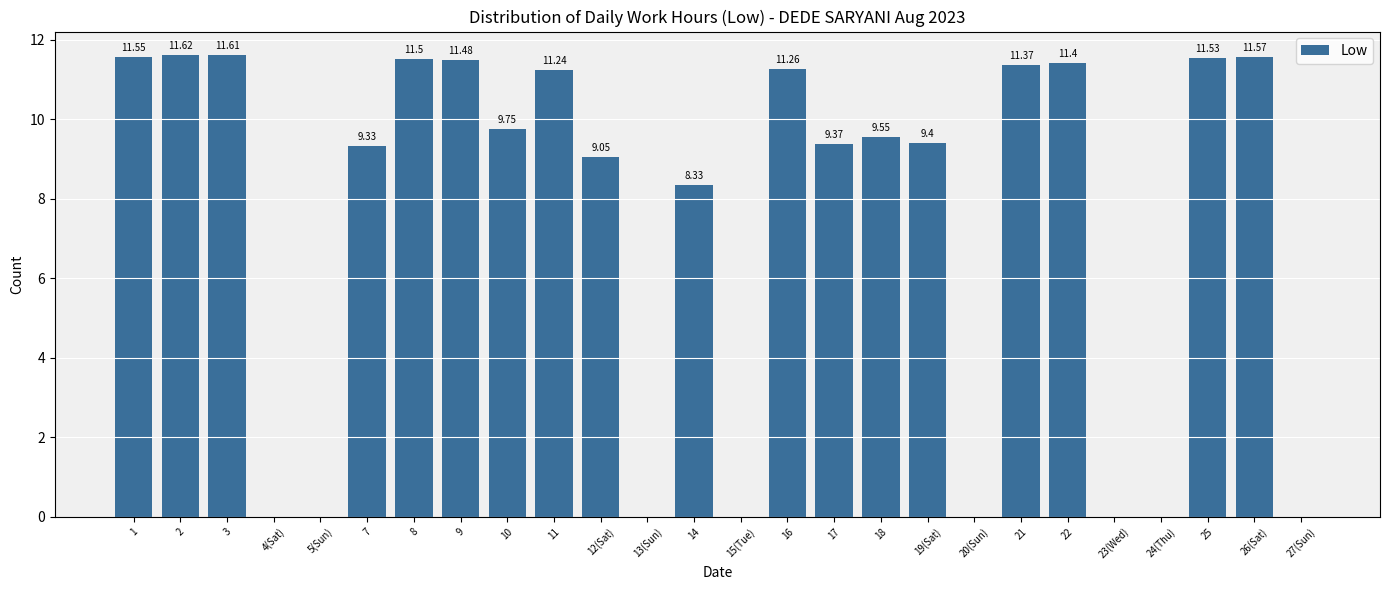

What is the sum of all values?

190.9